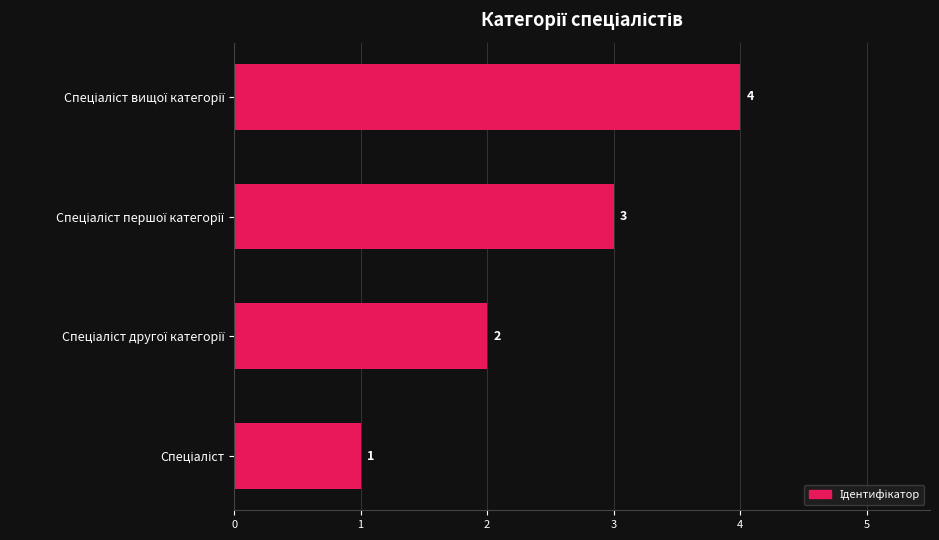

How many values are between 2 and 4?

3